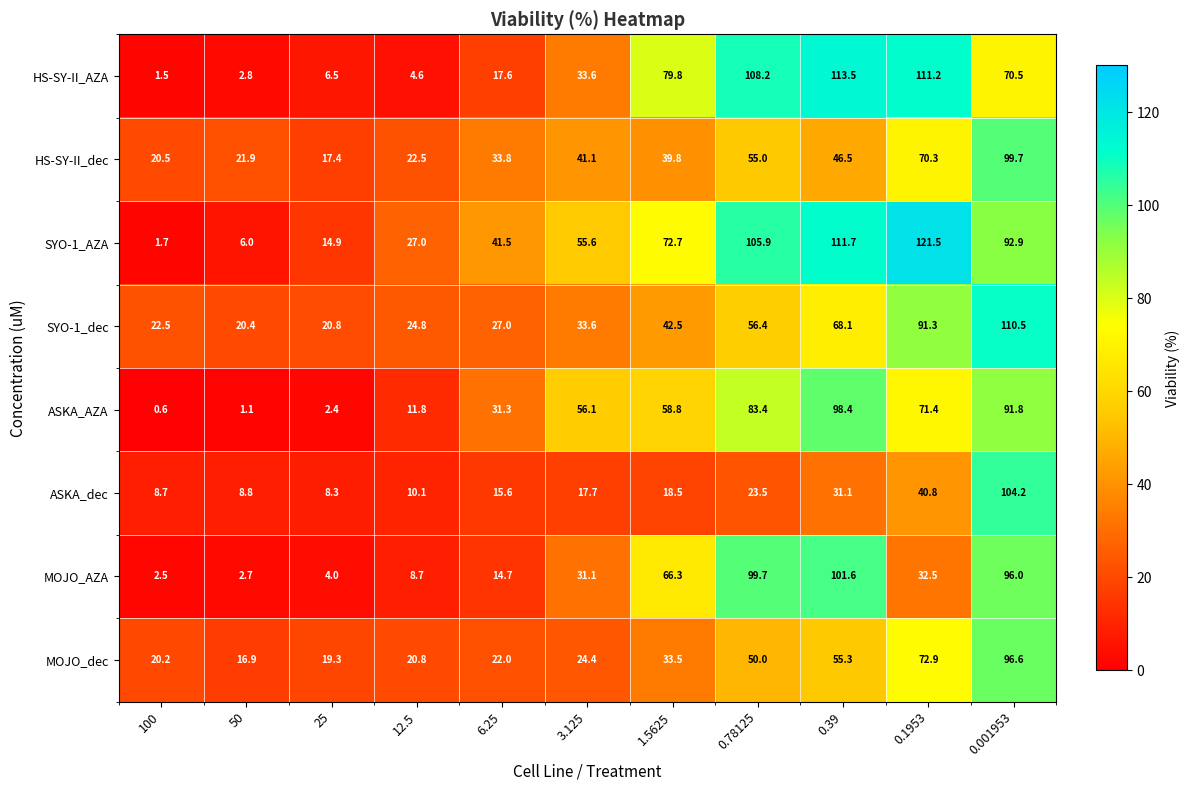

Which series changed the most between 12.5 and 6.25?

ASKA_AZA